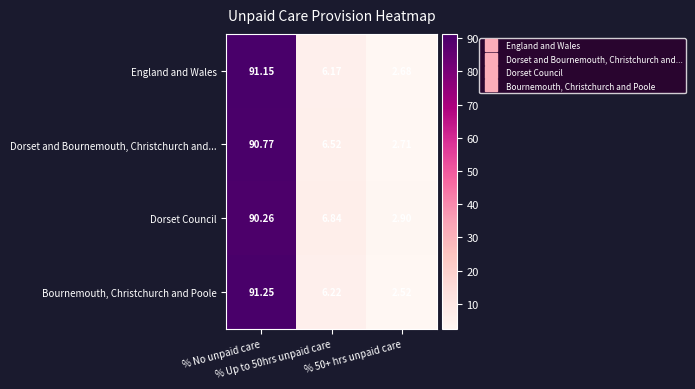

Which series has the widest spread of values?

Bournemouth, Christchurch and Poole